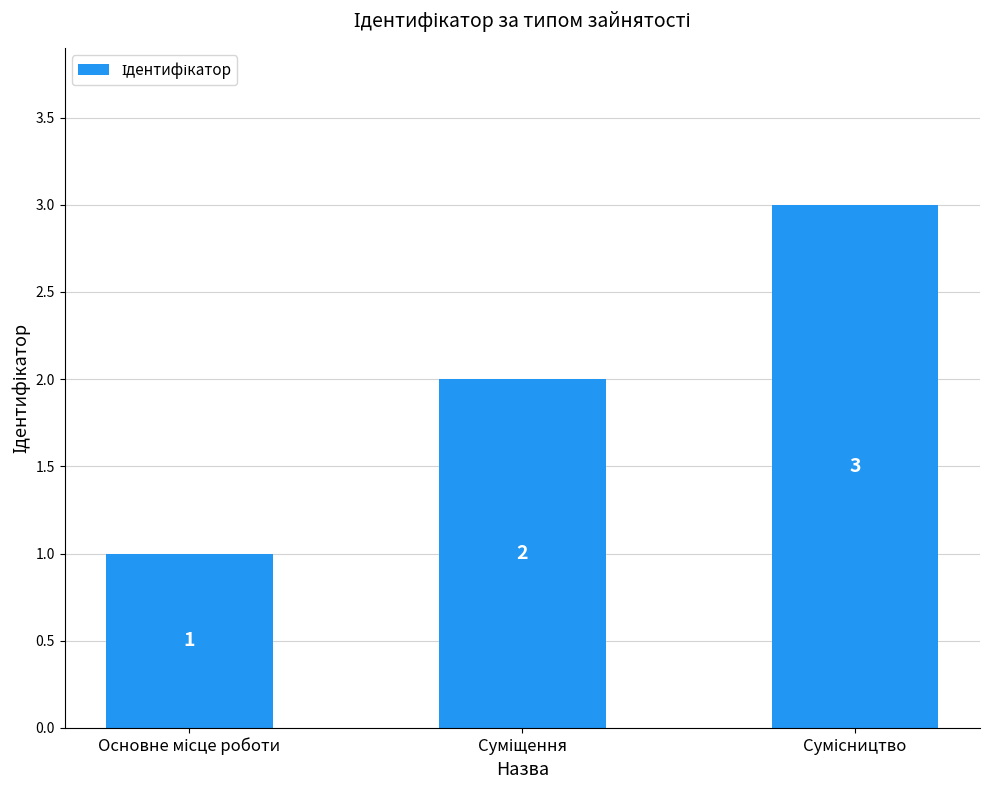

Reading left to right, transcribe all the data shown in this chart.

1	2	3